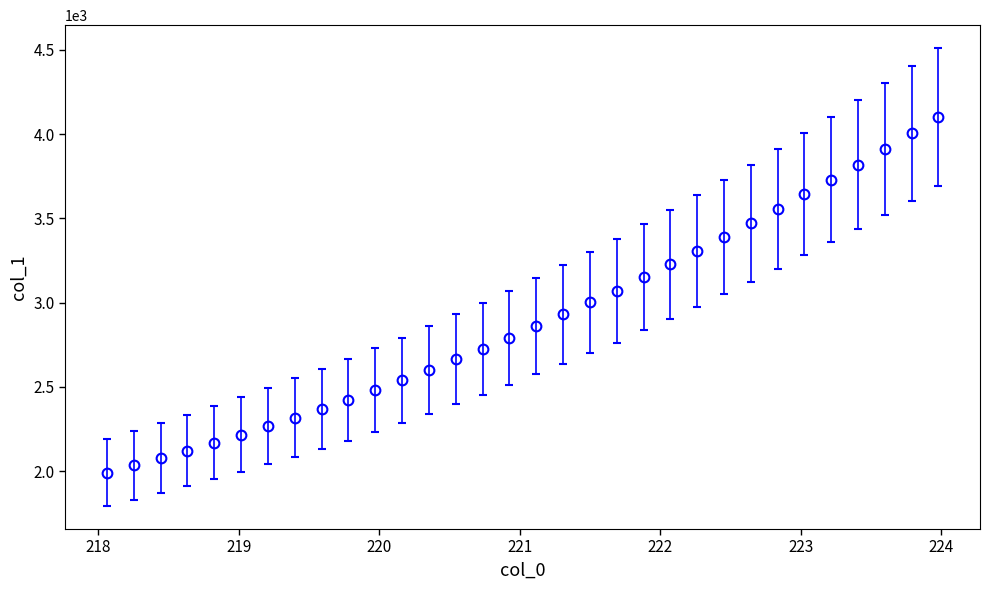

What is the maximum value shown in the chart?

4100.5